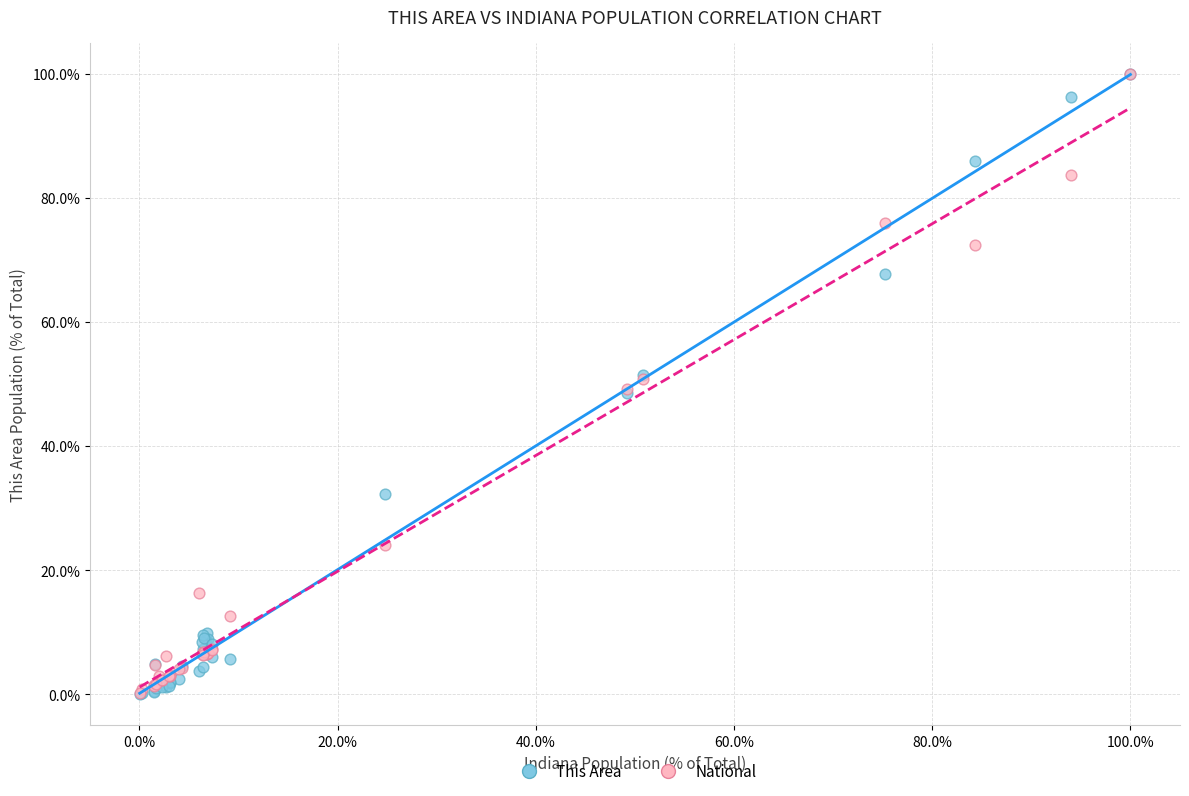

What are all the series names shown in the legend?

This Area, National